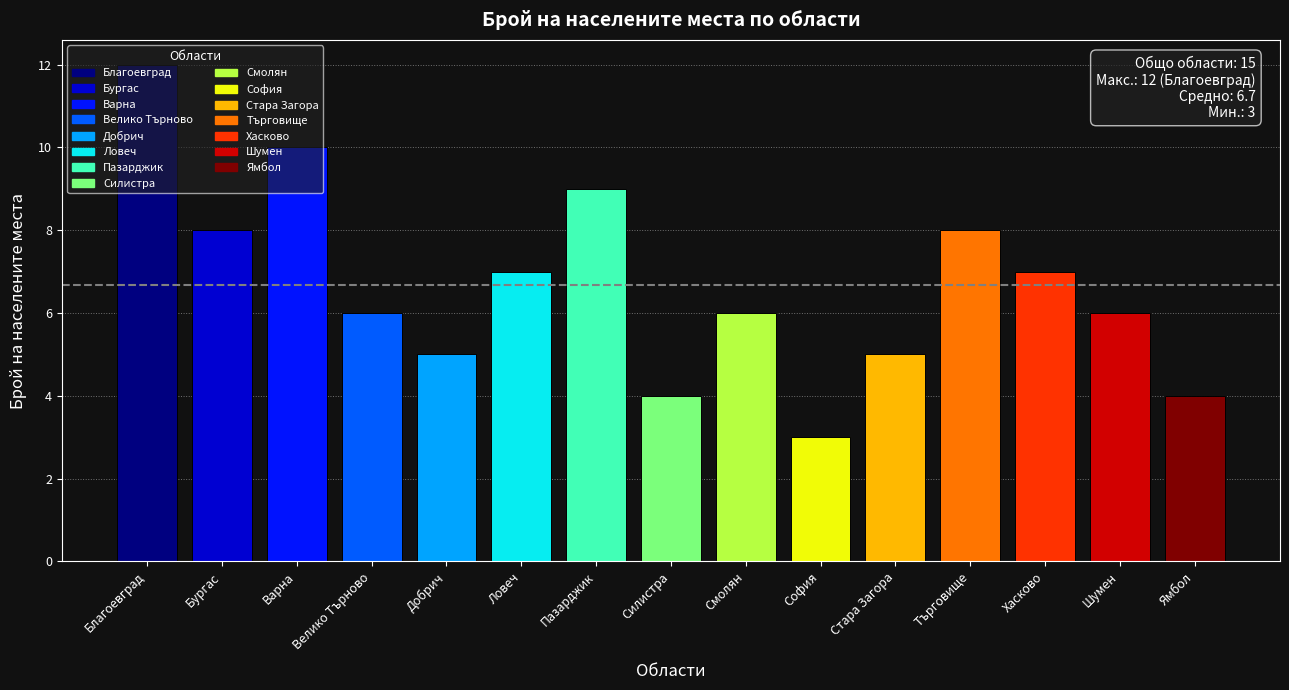

What is the approximate value at Смолян?

6